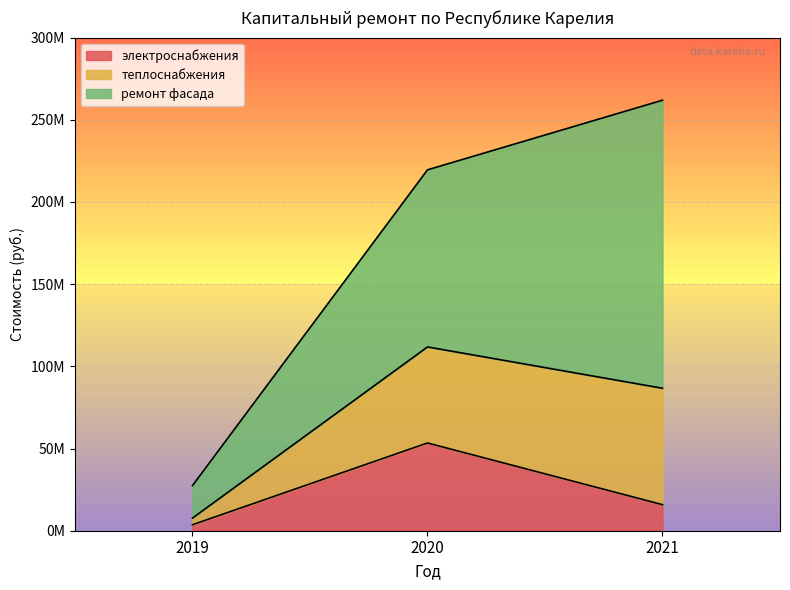

What is the value of the электроснабжения point at the 1st from the left?

3637861.7